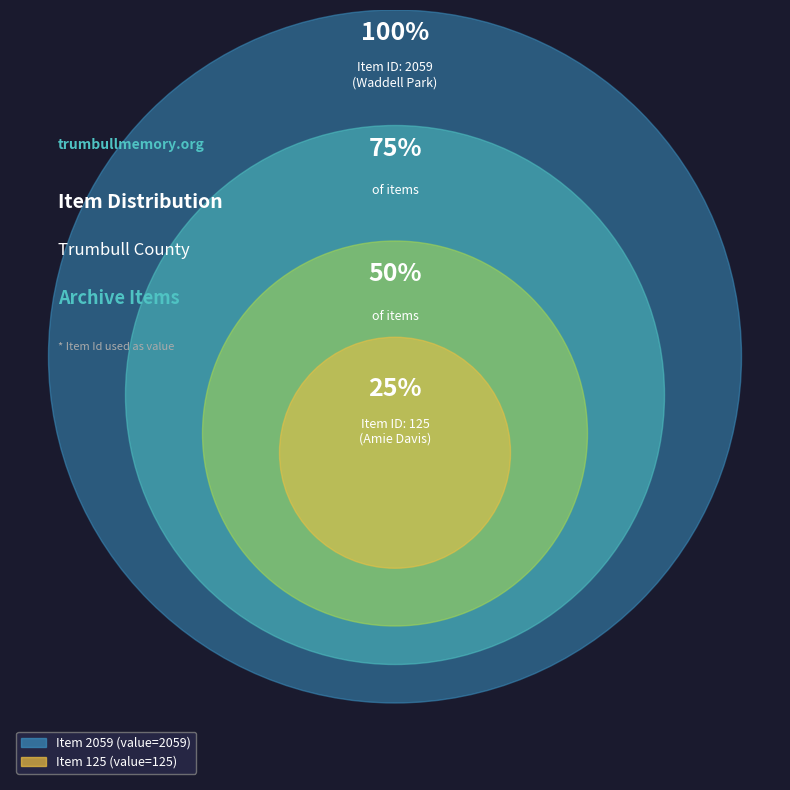

Is Amie Davis: Tornado Oral History (Item 125) the majority of the pie?

No